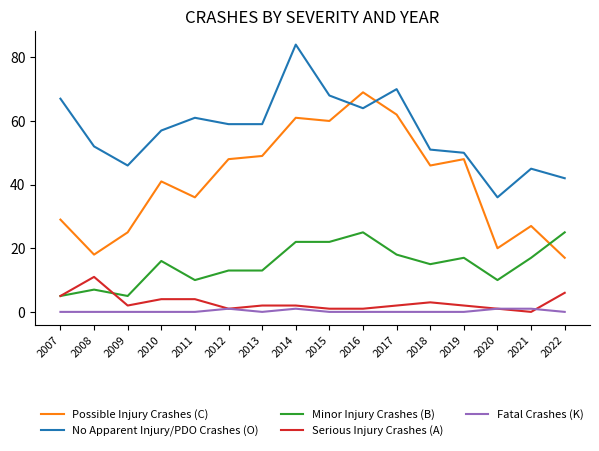

At which category does Minor Injury Crashes (B) reach its first local peak?

2008